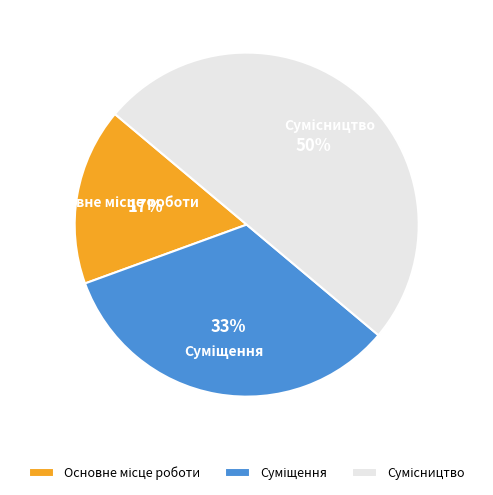

How many segments does this pie chart have?

3